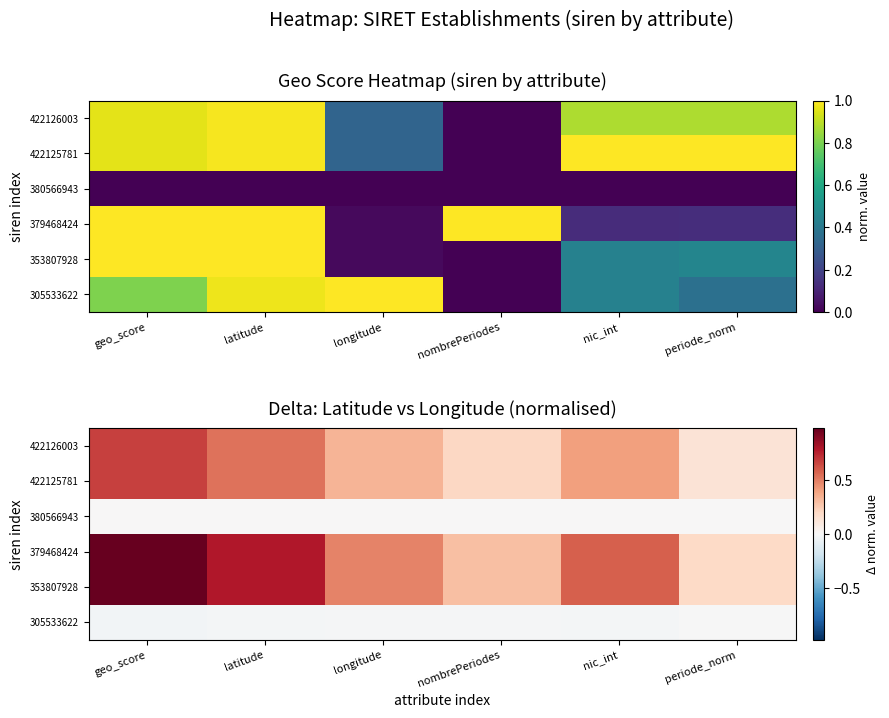

At which label is 379468424 closest to 0?

periode_norm